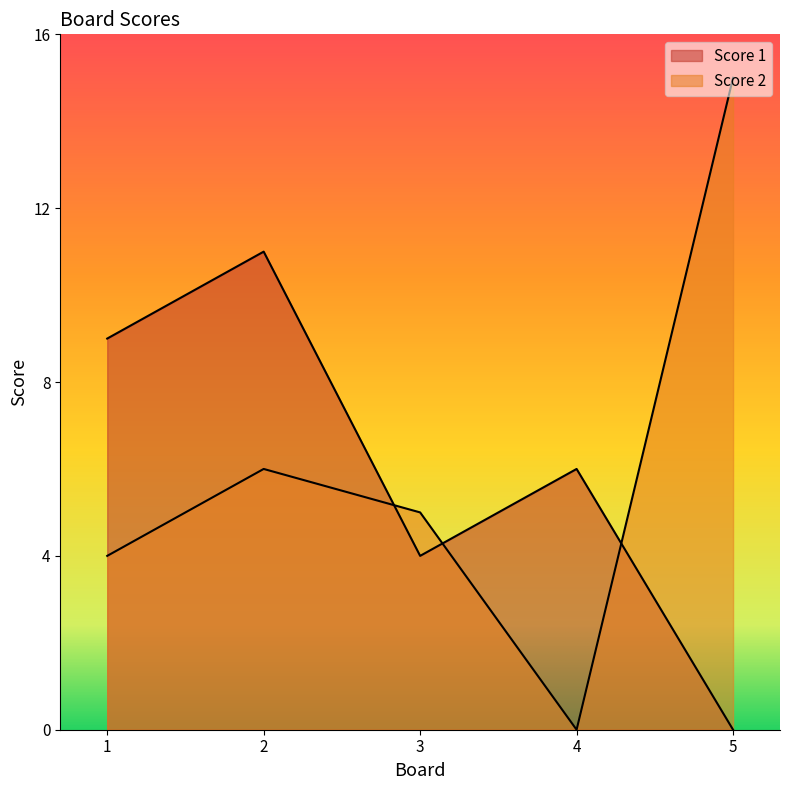

Rank the series by their maximum value, from lowest to highest.

Score 1, Score 2